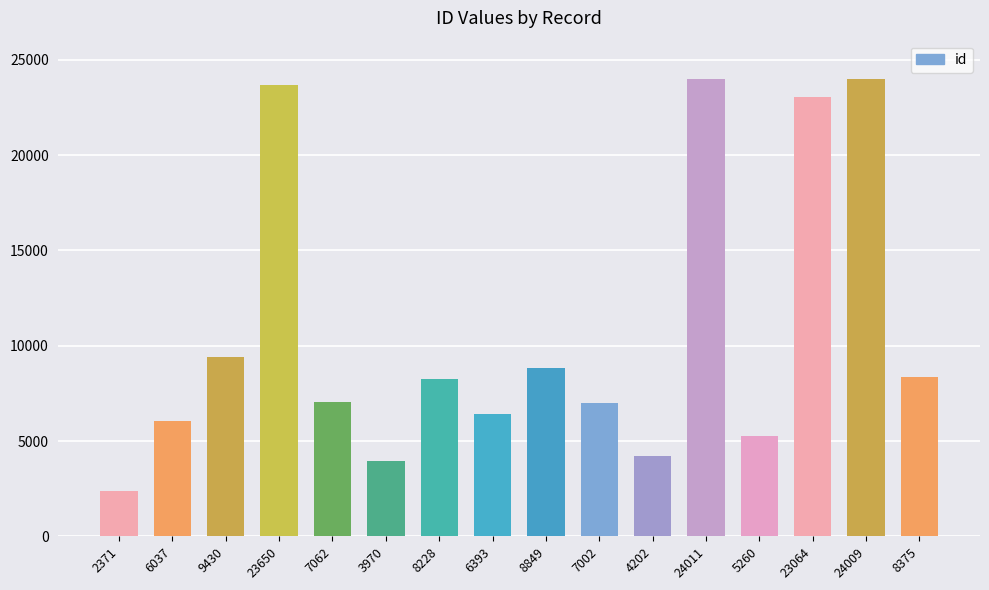

How many distinct data groups are displayed?

1